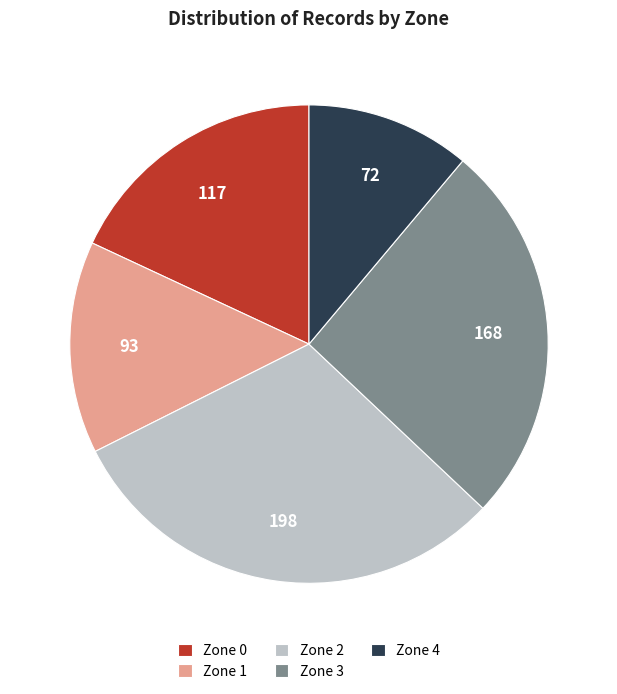

Is it true that Zone 4 is 17% of the pie?

False